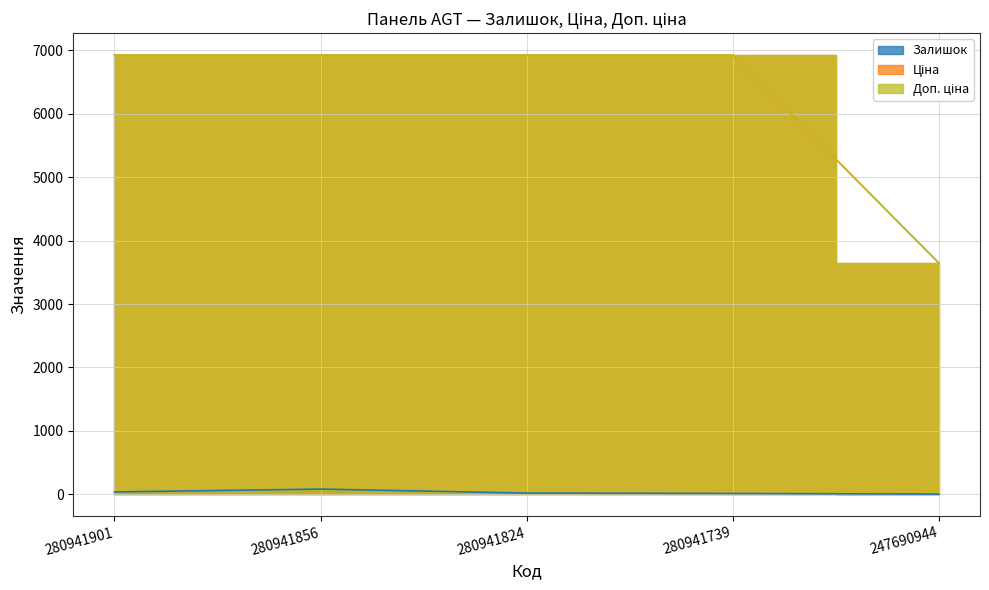

True or false: Ціна and Доп. ціна cross at least once.

False